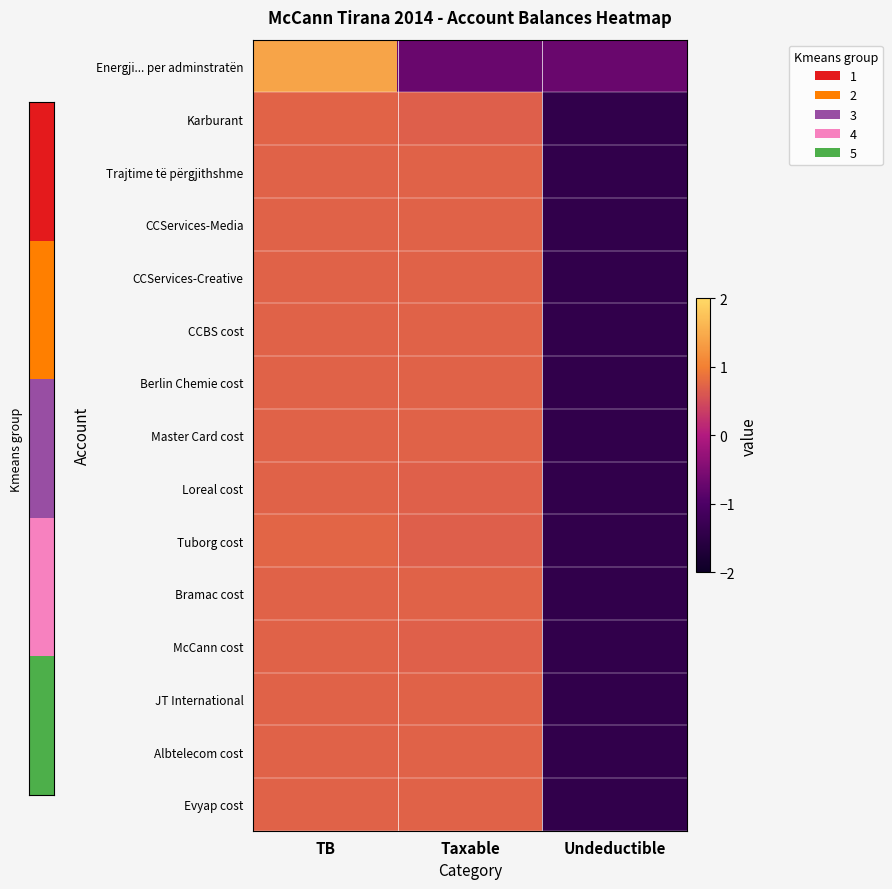

Reading left to right, transcribe all the data shown in this chart.

Energji... per adminstratën: TB=1.4	Taxable=-0.7	Undeductible=-0.7
Karburant: TB=0.7	Taxable=0.7	Undeductible=-1.4
Trajtime të përgjithshme: TB=0.7	Taxable=0.7	Undeductible=-1.4
CCServices-Media: TB=0.7	Taxable=0.7	Undeductible=-1.4
CCServices-Creative: TB=0.7	Taxable=0.7	Undeductible=-1.4
CCBS cost: TB=0.7	Taxable=0.7	Undeductible=-1.4
Berlin Chemie cost: TB=0.7	Taxable=0.7	Undeductible=-1.4
Master Card cost: TB=0.7	Taxable=0.7	Undeductible=-1.4
Loreal cost: TB=0.7	Taxable=0.7	Undeductible=-1.4
Tuborg cost: TB=0.7	Taxable=0.7	Undeductible=-1.4
Bramac cost: TB=0.7	Taxable=0.7	Undeductible=-1.4
McCann cost: TB=0.7	Taxable=0.7	Undeductible=-1.4
JT International: TB=0.7	Taxable=0.7	Undeductible=-1.4
Albtelecom cost: TB=0.7	Taxable=0.7	Undeductible=-1.4
Evyap cost: TB=0.7	Taxable=0.7	Undeductible=-1.4